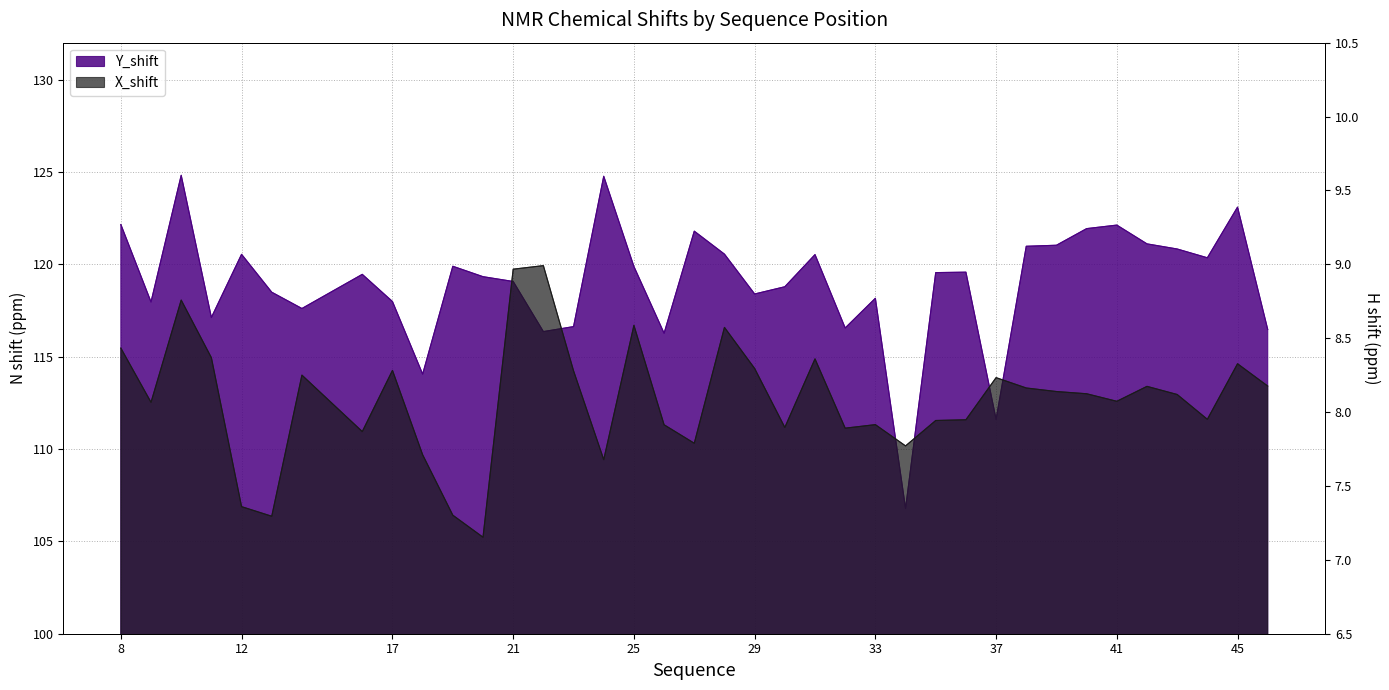

What is the minimum value for Y_shift?

106.8